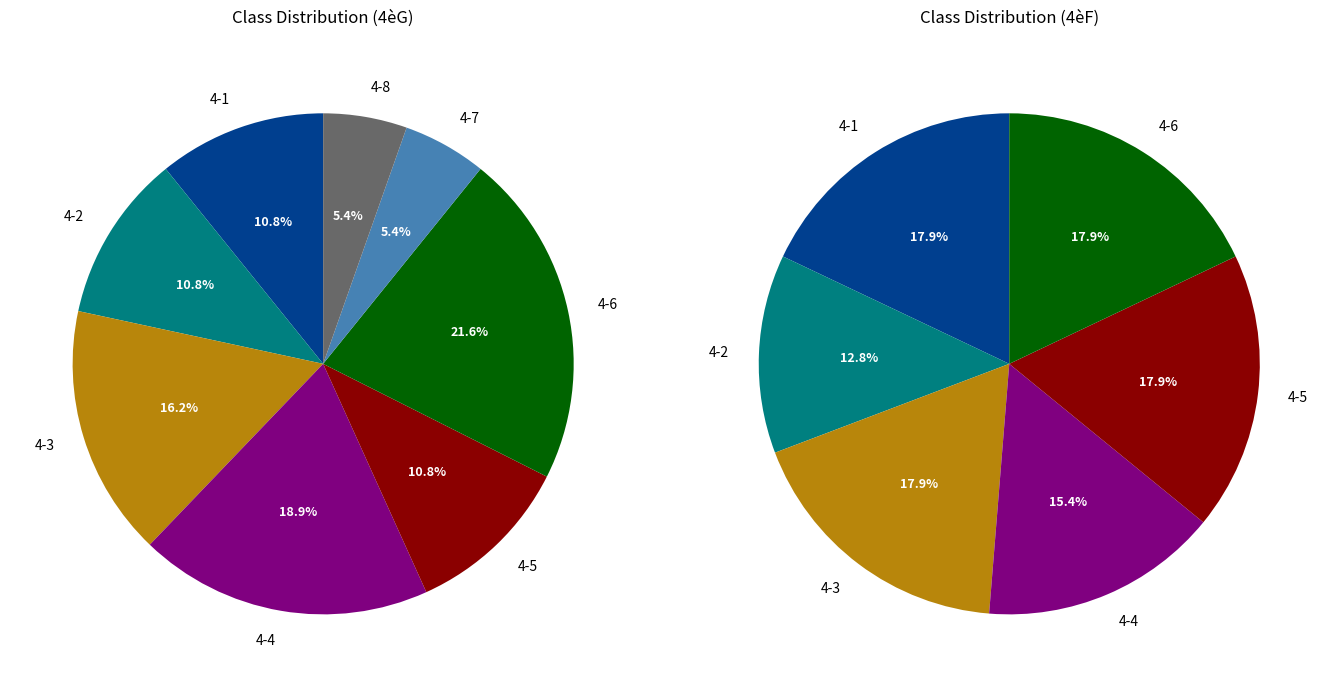

How many segments does this pie chart have?

8